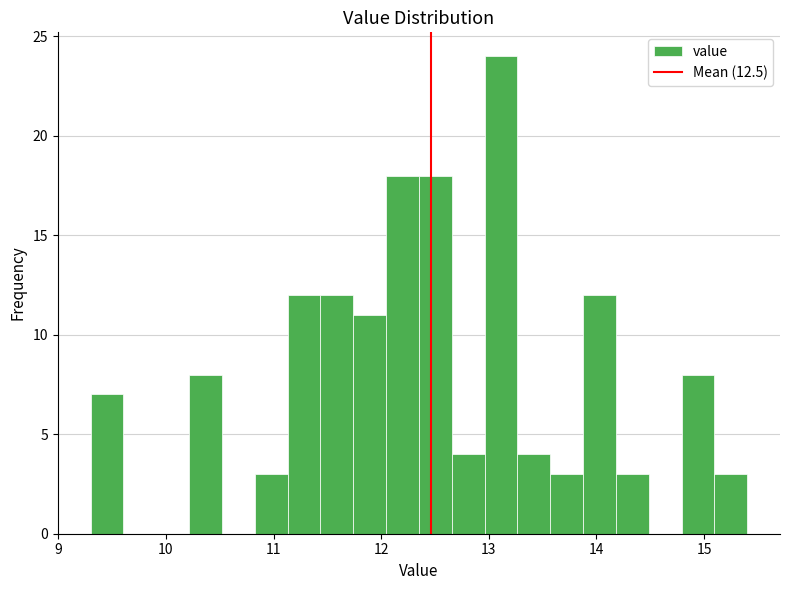

Read against the x-axis, roughly where is the centre of the tallest bar?

13.1